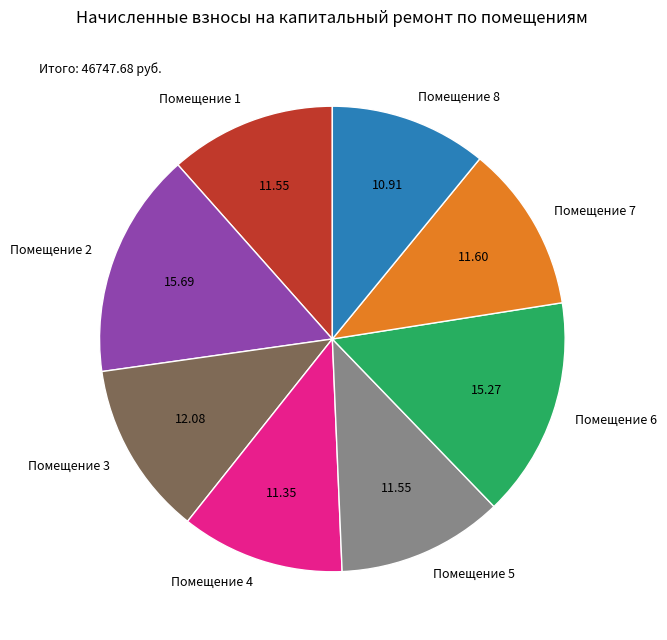

Approximately how many times larger is the value at Помещение 6 compared to Помещение 3?

1.3